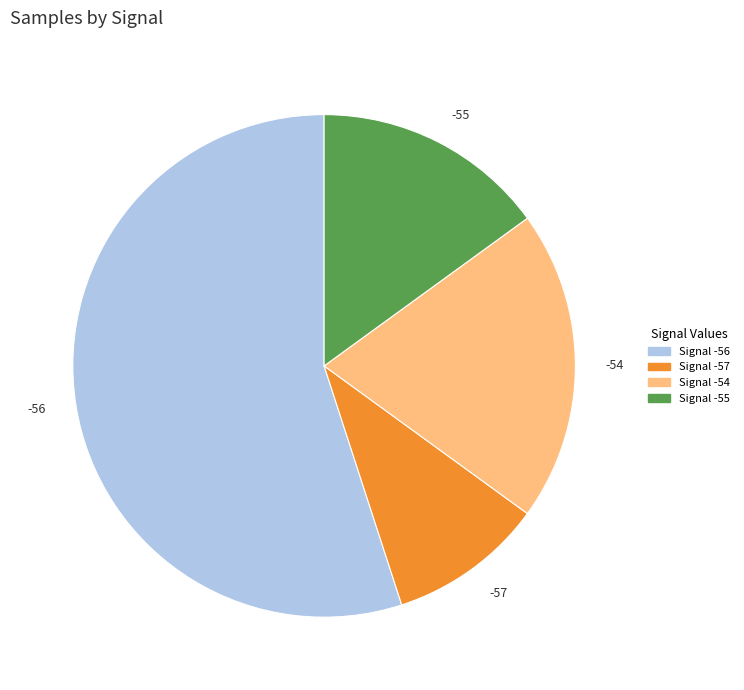

Rank the categories by value from lowest to highest.

-57, -55, -54, -56